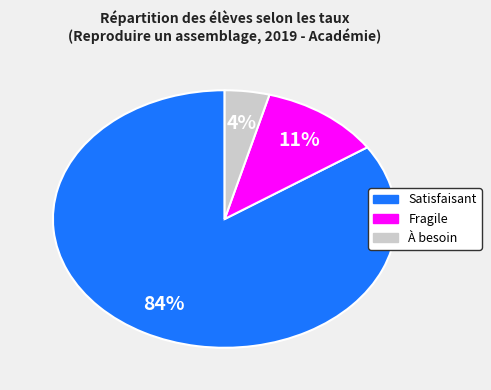

To the nearest percent, what is the average slice percentage?

33%